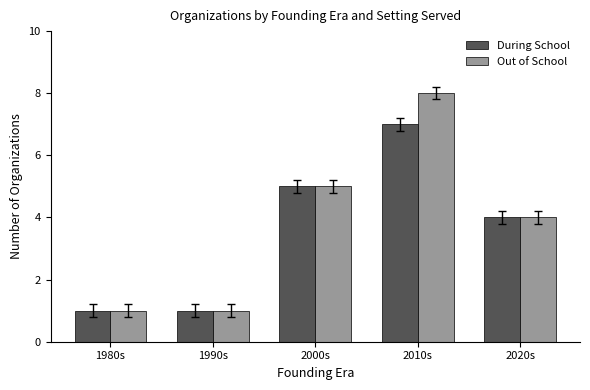

Count the number of categories in the chart.

5